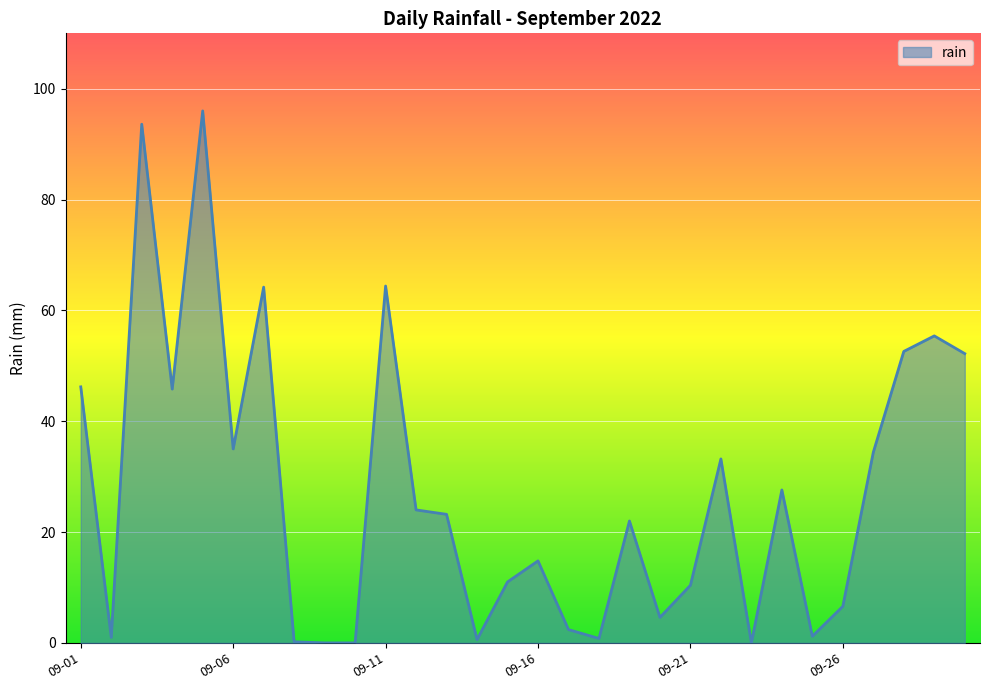

What is the maximum value shown in the chart?

96.0